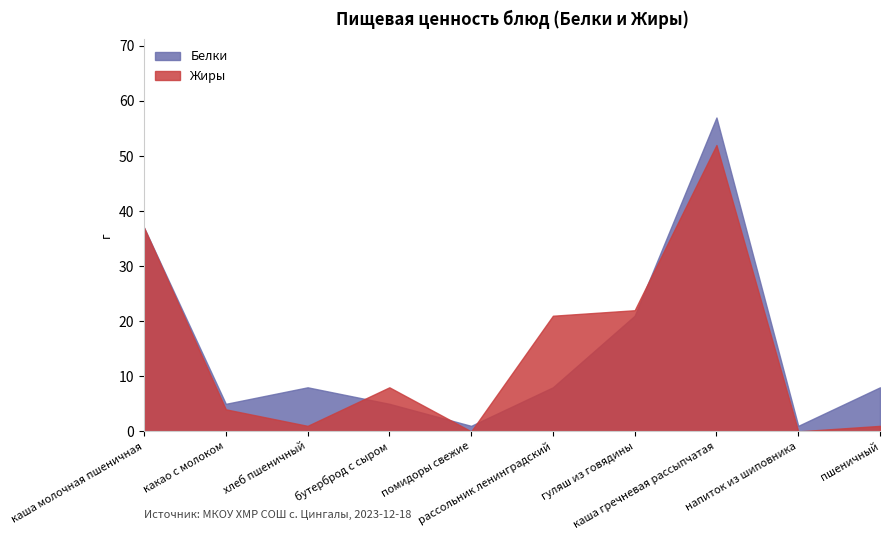

What are all the series names shown in the legend?

Белки, Жиры